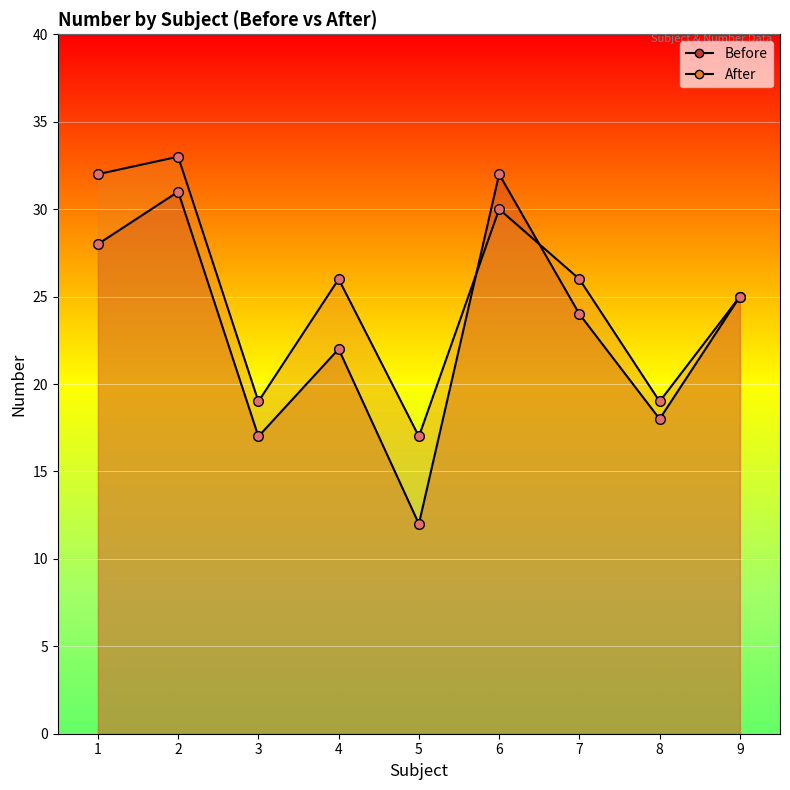

What is the difference between the second highest and second lowest values in the After series?

13